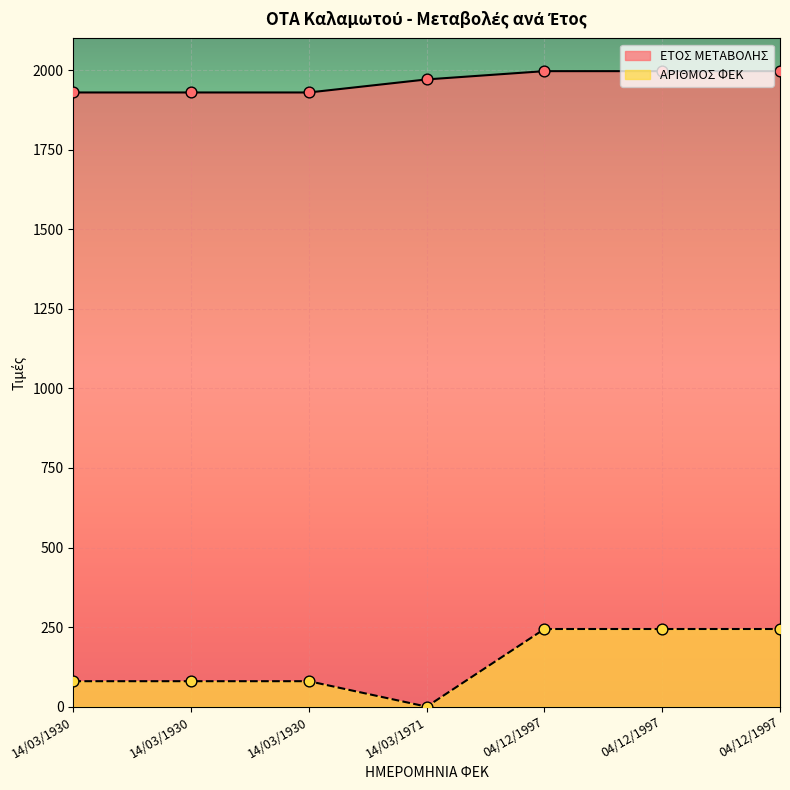

Is the value of ΕΤΟΣ ΜΕΤΑΒΟΛΗΣ at 04/12/1997 greater than the value of ΑΡΙΘΜΟΣ ΦΕΚ at 04/12/1997?

Yes